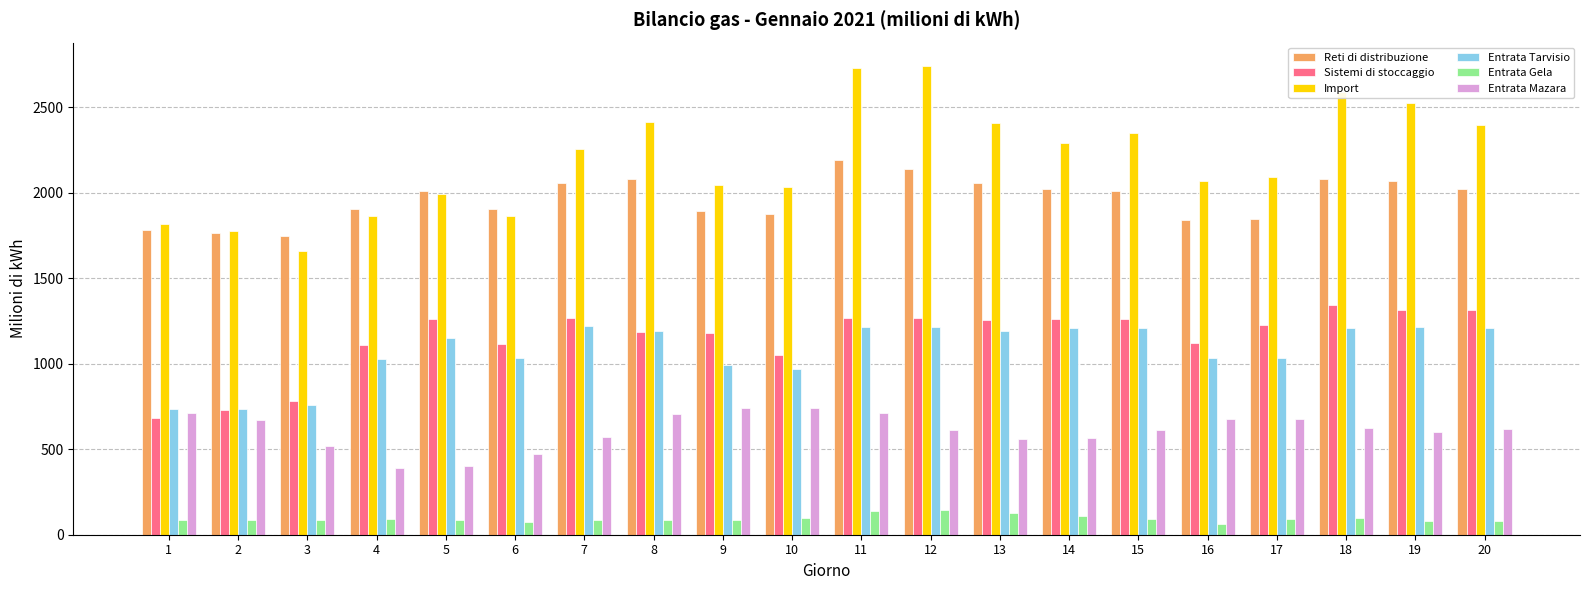

The value of Reti di distribuzione at 3 is 1750.4. True or false?

True